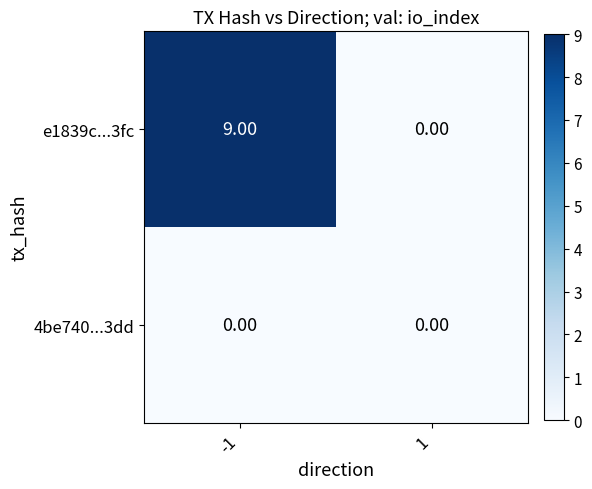

How many categories are shown in the chart?

2